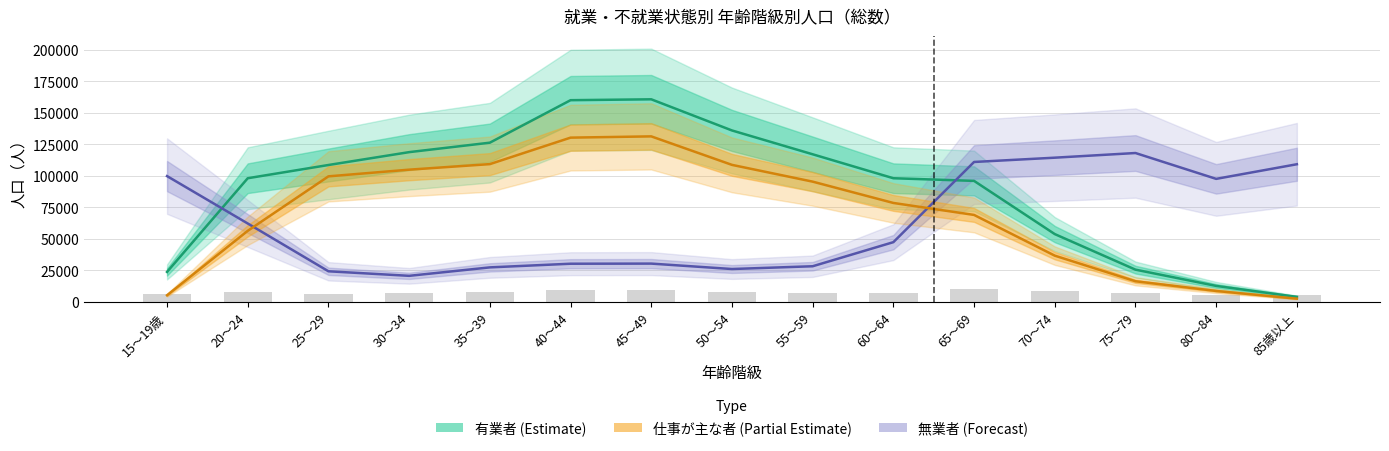

Reading right to left, list all the values displayed in this chart.

有業者: 85歳以上=4000	80～84=12700	75～79=25600	70～74=53800	65～69=96000	60～64=98100	55～59=117100	50～54=136000	45～49=160700	40～44=160000	35～39=126300	30～34=118800	25～29=108600	20～24=98100	15～19歳=23800
無業者: 85歳以上=109200	80～84=97600	75～79=118100	70～74=114400	65～69=111000	60～64=47400	55～59=28300	50～54=26100	45～49=30400	40～44=30300	35～39=27400	30～34=20700	25～29=24300	20～24=62200	15～19歳=99800
仕事が主な者: 85歳以上=2600	80～84=8700	75～79=16400	70～74=36700	65～69=69000	60～64=78500	55～59=95400	50～54=108700	45～49=131300	40～44=130300	35～39=109300	30～34=104900	25～29=99600	20～24=56400	15～19歳=5300